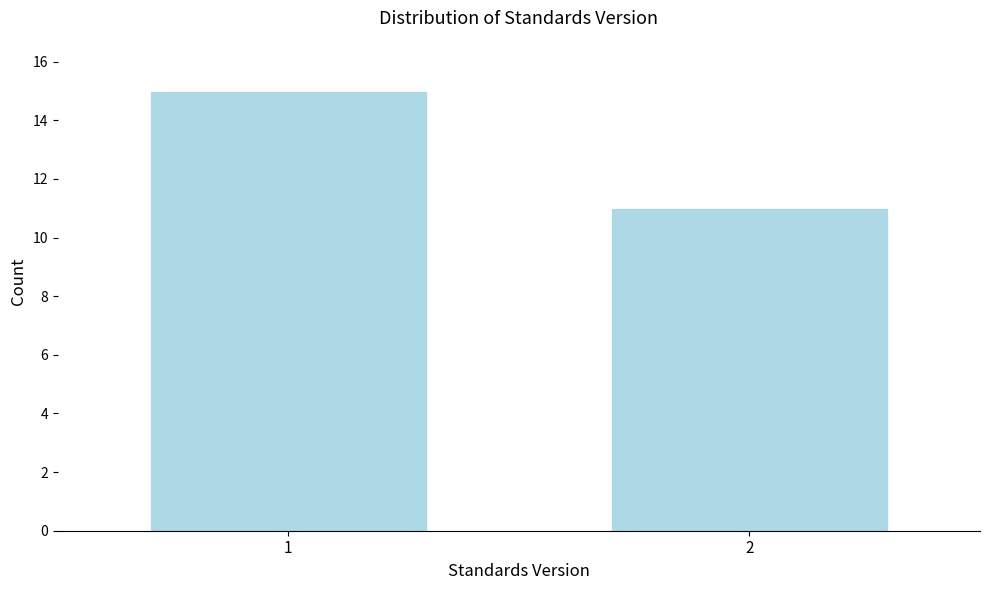

Reading right to left, list all the values displayed in this chart.

2=11	1=15